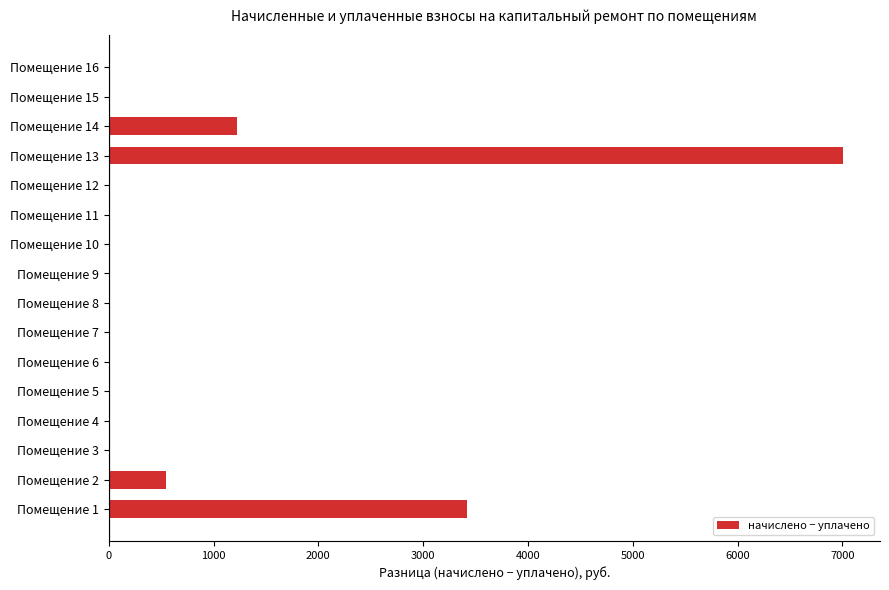

What is the maximum value shown in the chart?

7008.5